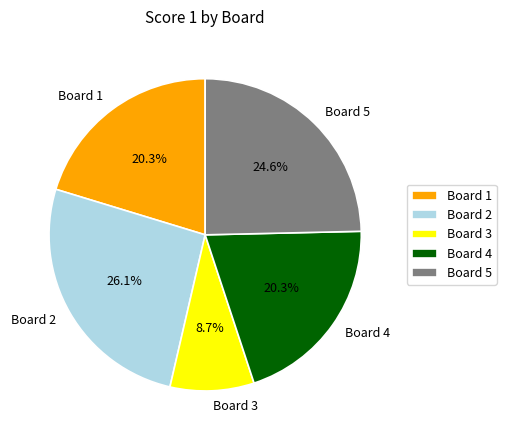

The Board 1 slice represents 20% of the pie. True or false?

True